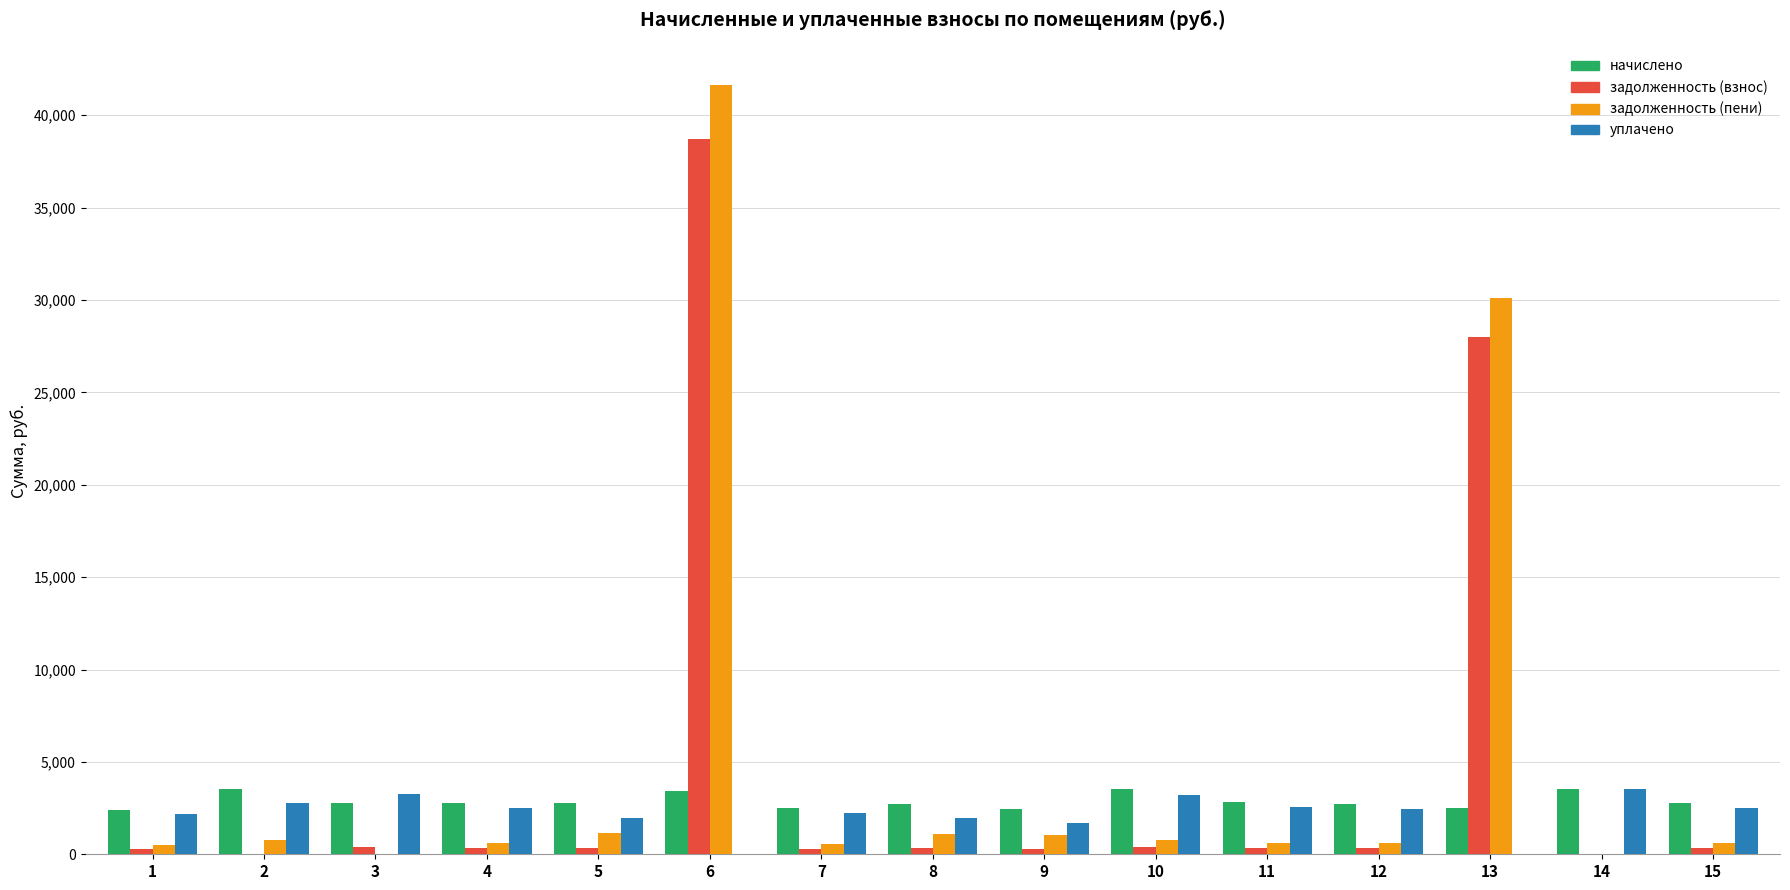

What are all the series names shown in the legend?

начислено, задолженность (взнос), задолженность (пени), уплачено